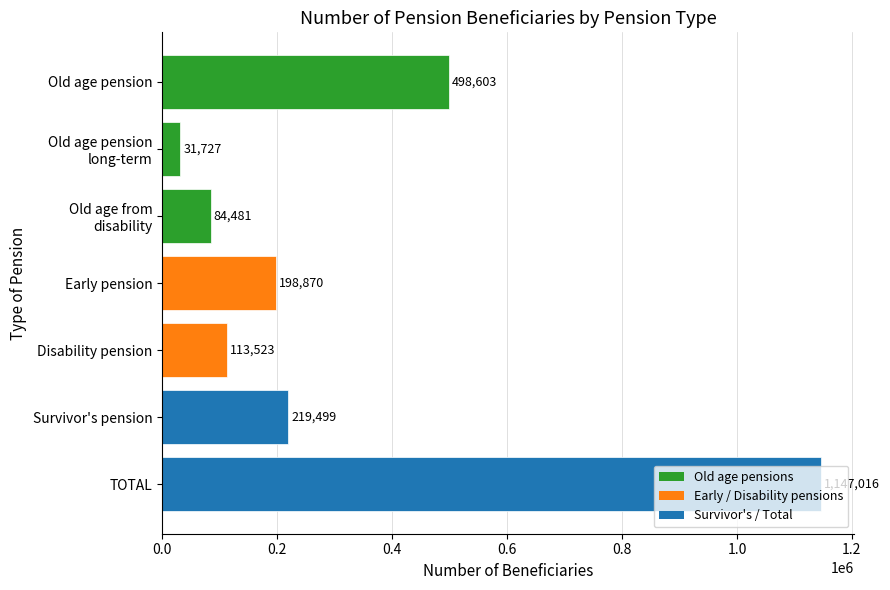

At which category does the chart reach its peak across all series?

TOTAL